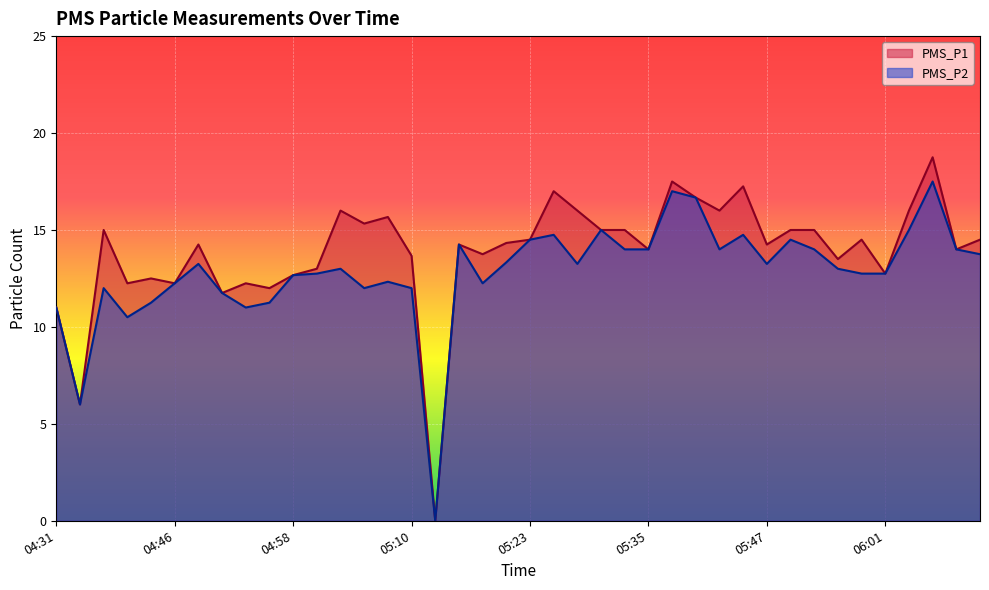

What is the difference between the highest and lowest values at 04:48?

1.0